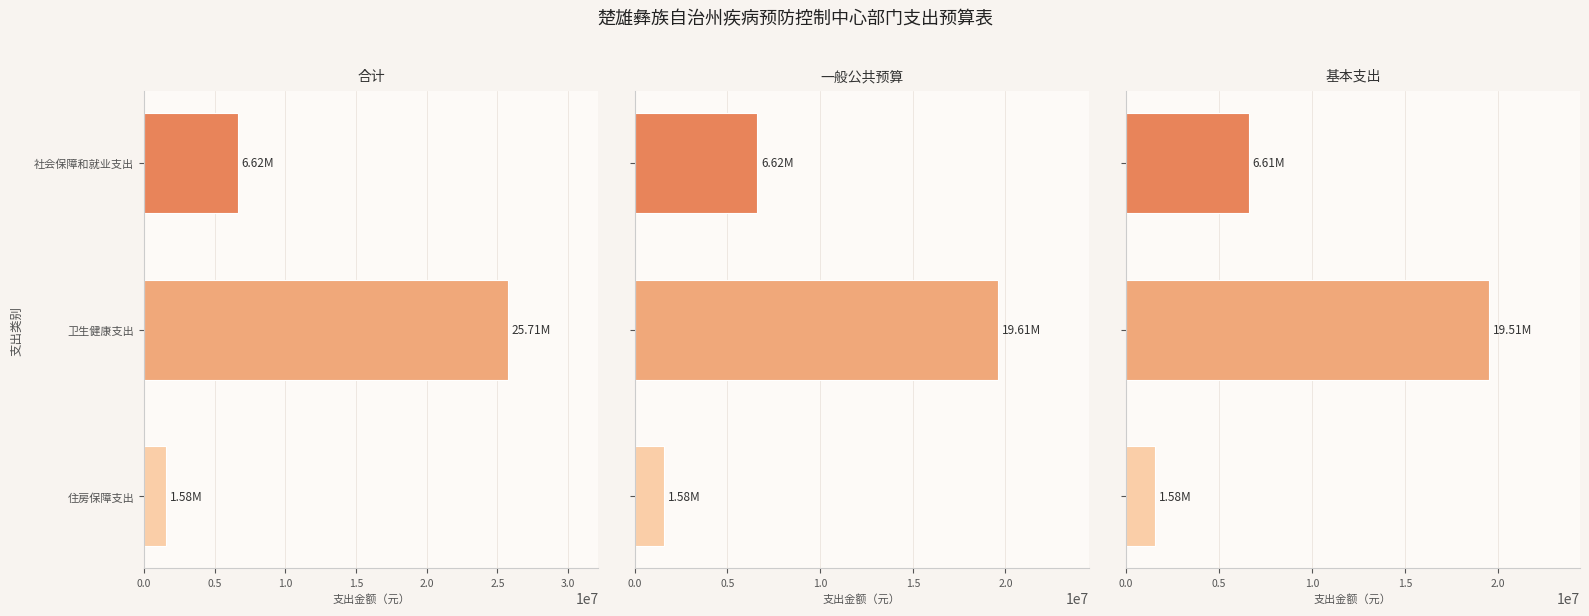

How many bars are there in each group?

3